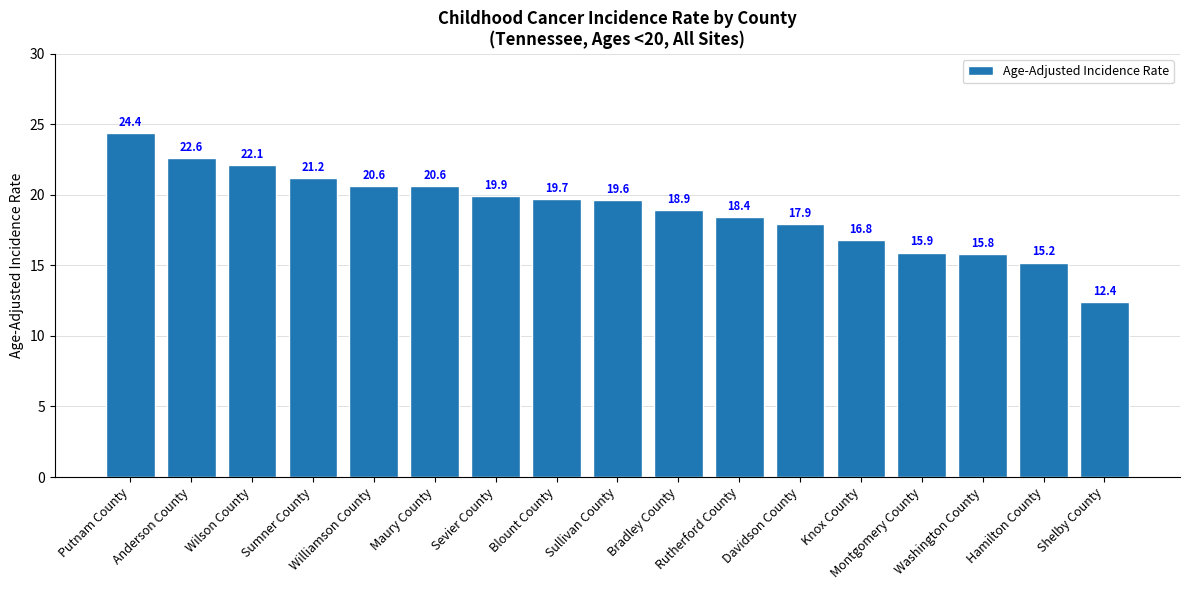

Reading left to right, transcribe all the data shown in this chart.

Putnam County=24.4	Anderson County=22.6	Wilson County=22.1	Sumner County=21.2	Williamson County=20.6	Maury County=20.6	Sevier County=19.9	Blount County=19.7	Sullivan County=19.6	Bradley County=18.9	Rutherford County=18.4	Davidson County=17.9	Knox County=16.8	Montgomery County=15.9	Washington County=15.8	Hamilton County=15.2	Shelby County=12.4